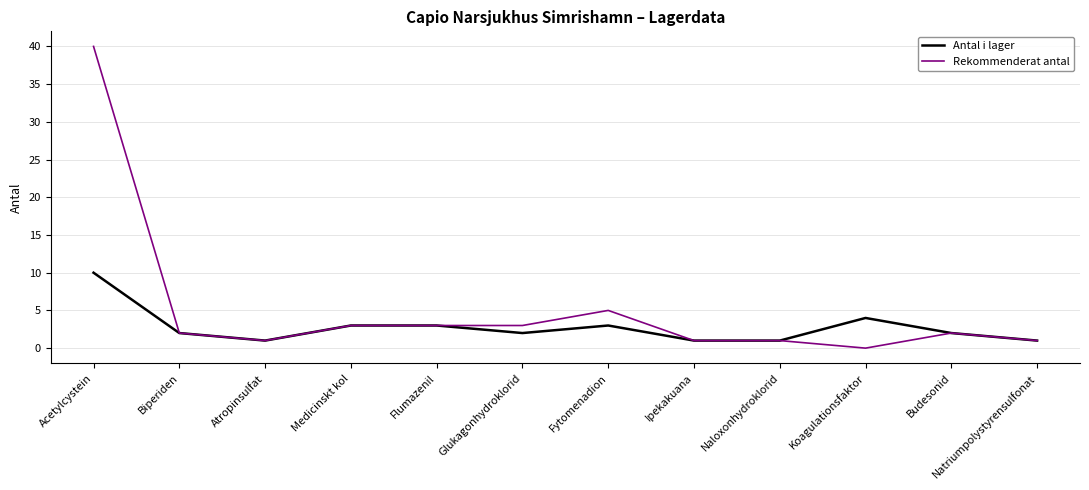

What is the approximate value of Antal i lager at Acetylcystein?

10